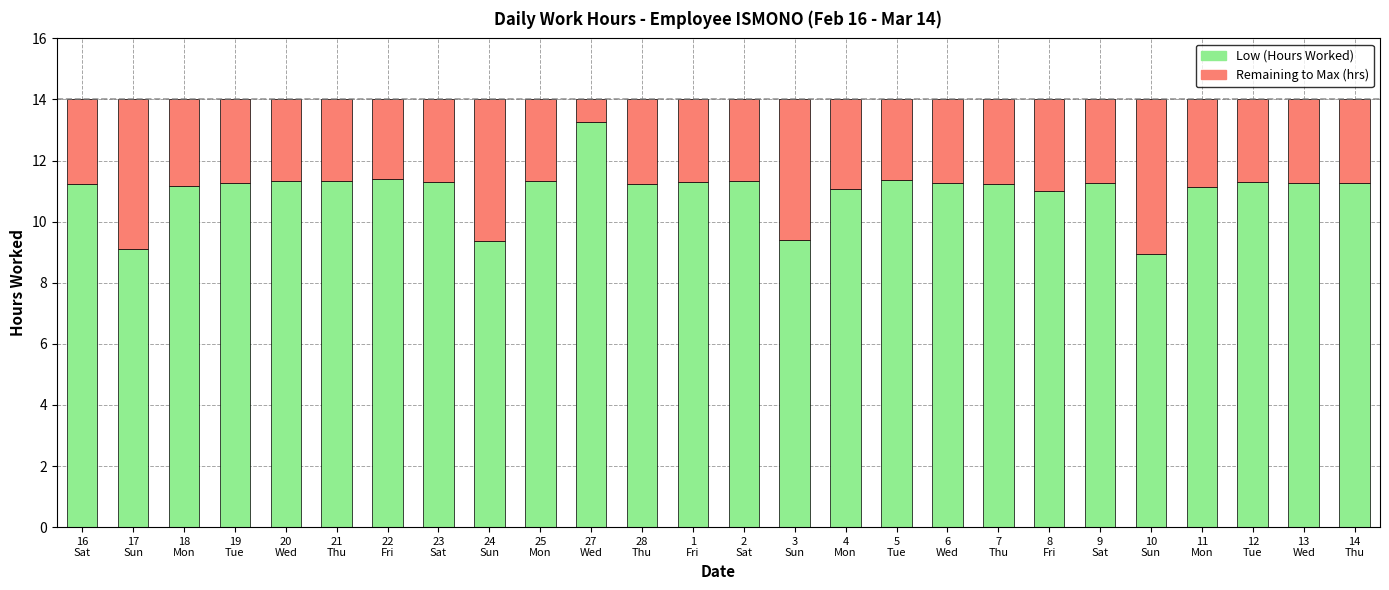

Does the chart contain stacked bars?

Yes